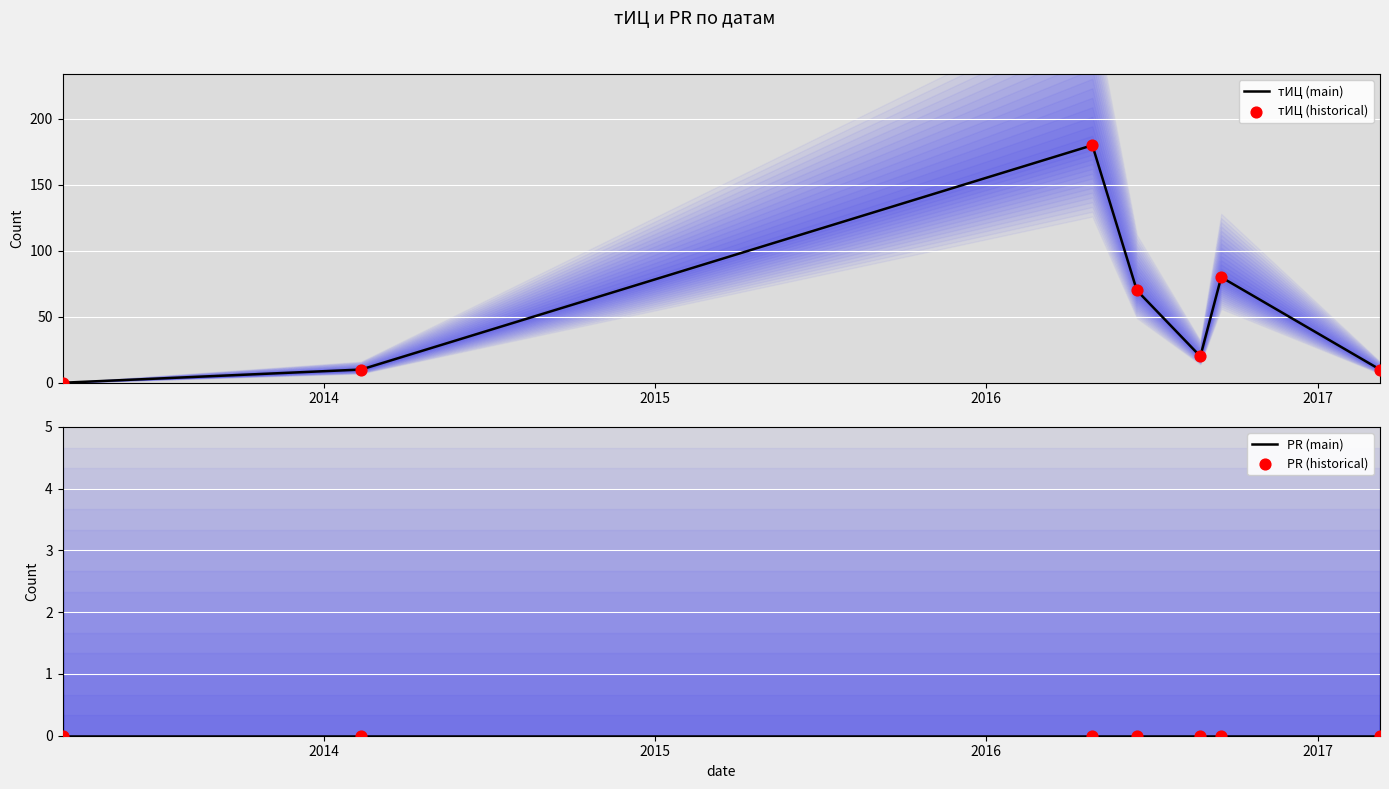

Which series reaches the maximum Y coordinate?

тИЦ (main)